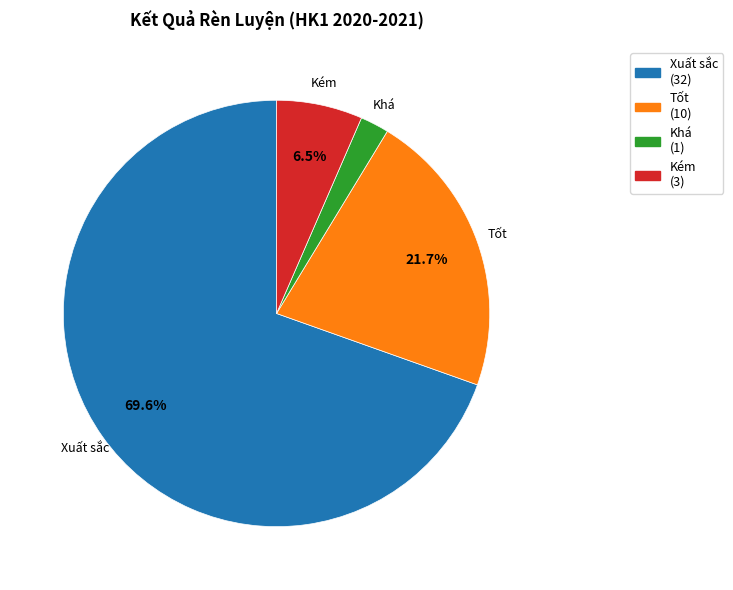

To the nearest percent, what percentage of the pie is Xuất sắc?

70%